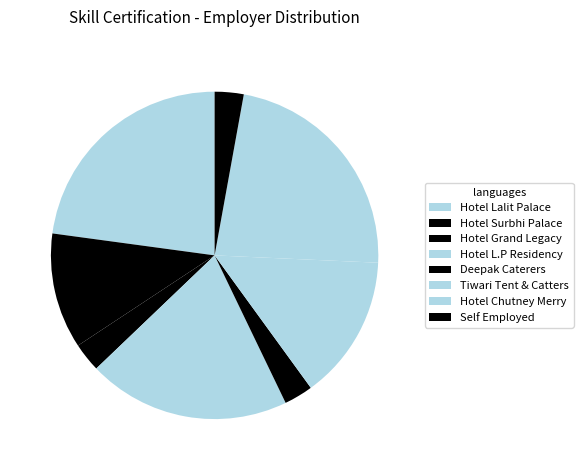

Count the number of slices in the pie.

8